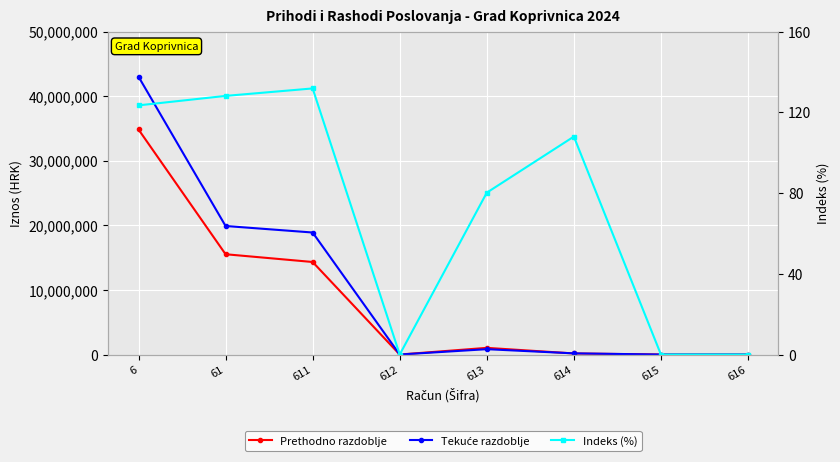

At which label is Indeks (%) closest to 65?

613